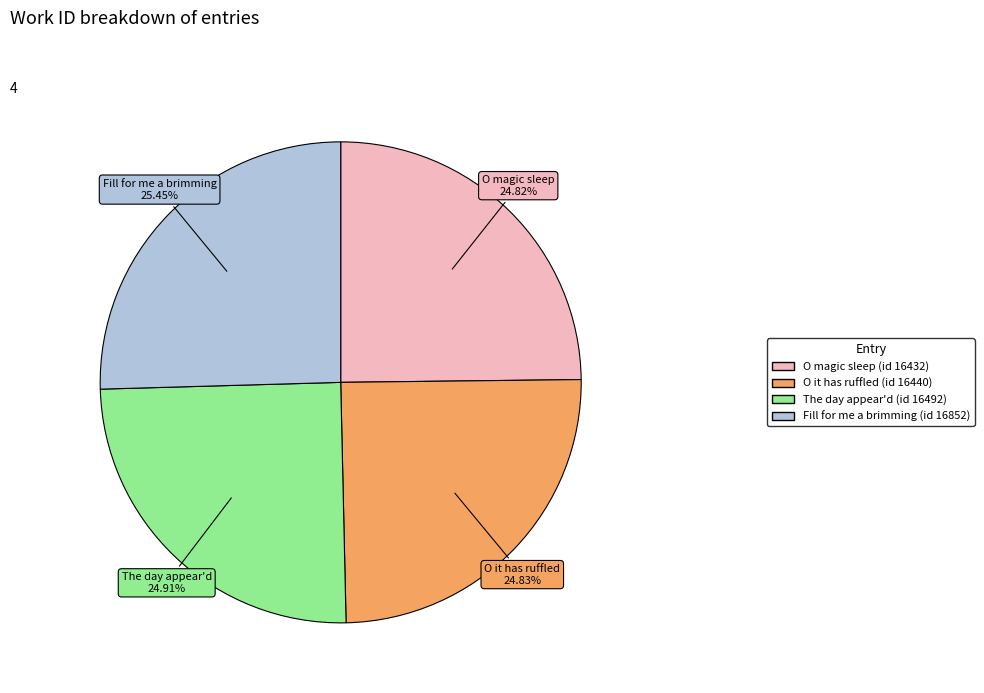

True or false: Fill for me a brimming (id 16852) accounts for 25% of the total.

True